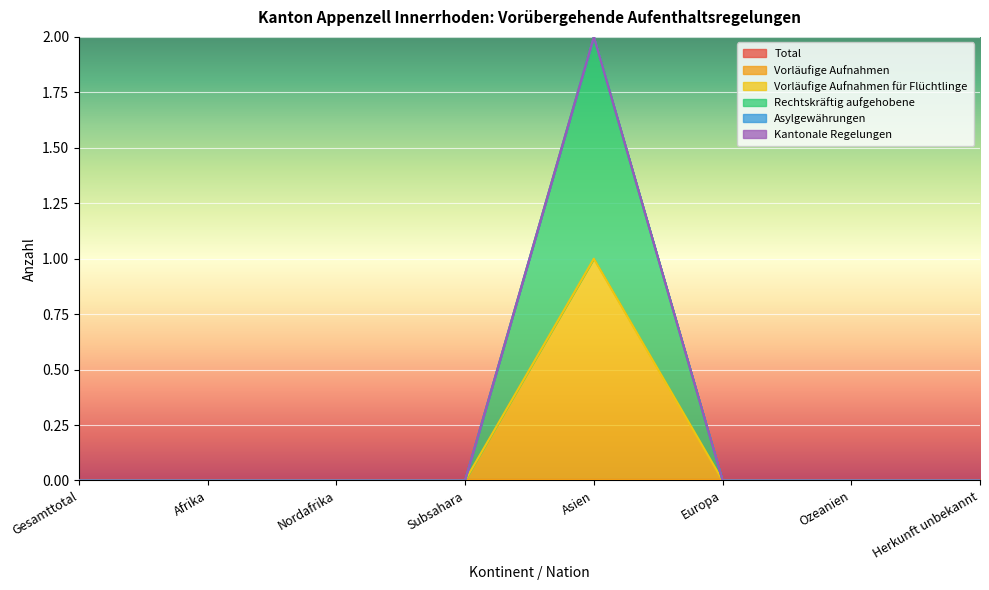

The Rechtskräftig aufgehobene series shows 1 at Asien. True or false?

False